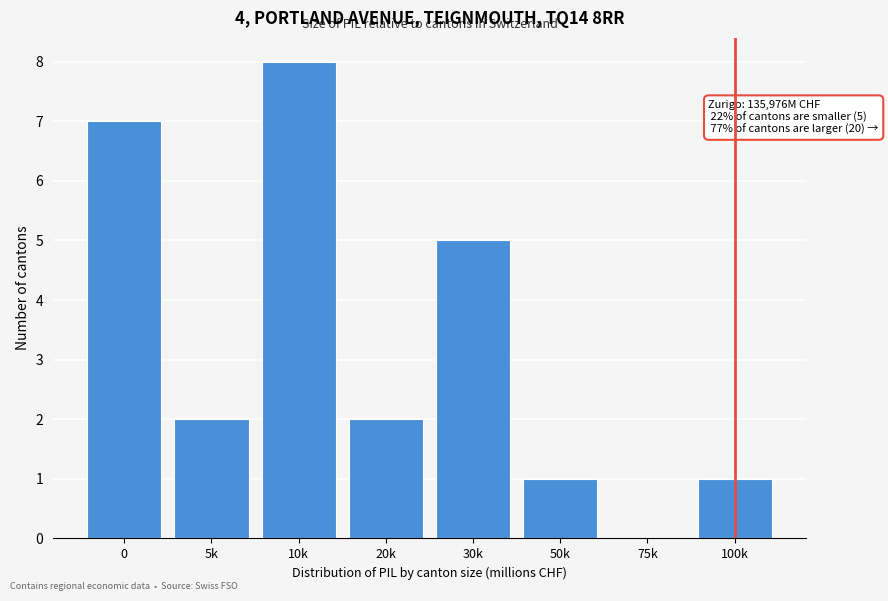

Reading left to right, list all the values displayed in this chart.

0=7	5k=2	10k=8	20k=2	30k=5	50k=1	75k=0	100k=1